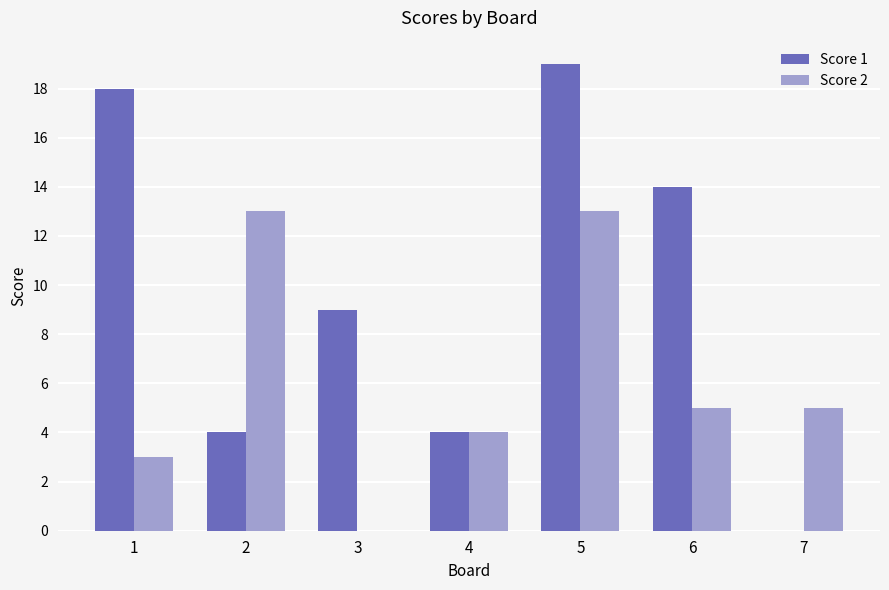

Reading right to left, list all the values displayed in this chart.

Score 1: 7=0	6=14	5=19	4=4	3=9	2=4	1=18
Score 2: 7=5	6=5	5=13	4=4	3=0	2=13	1=3